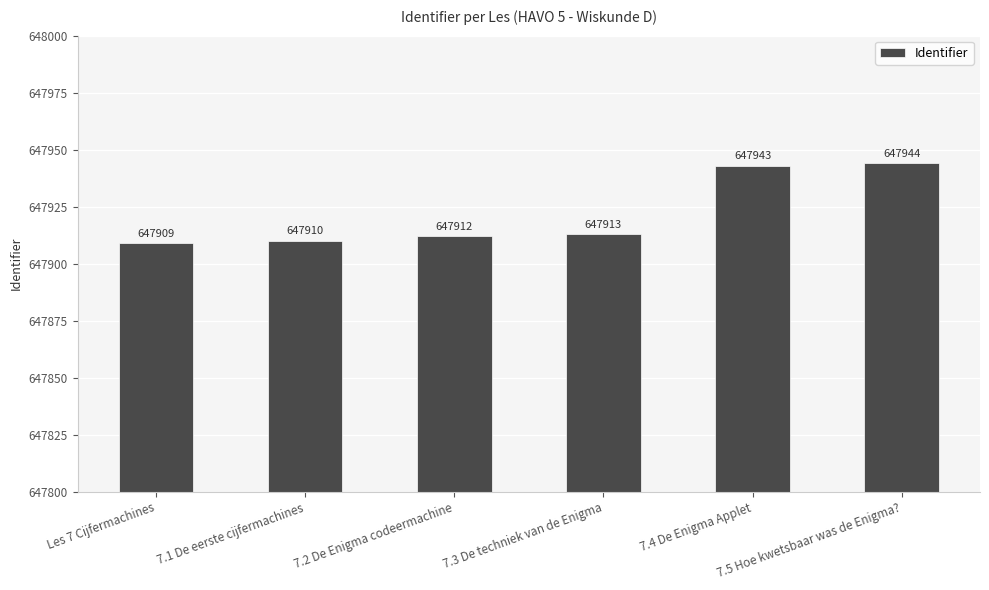

Read the value at 7.1 De eerste cijfermachines, to the nearest 5.

647910